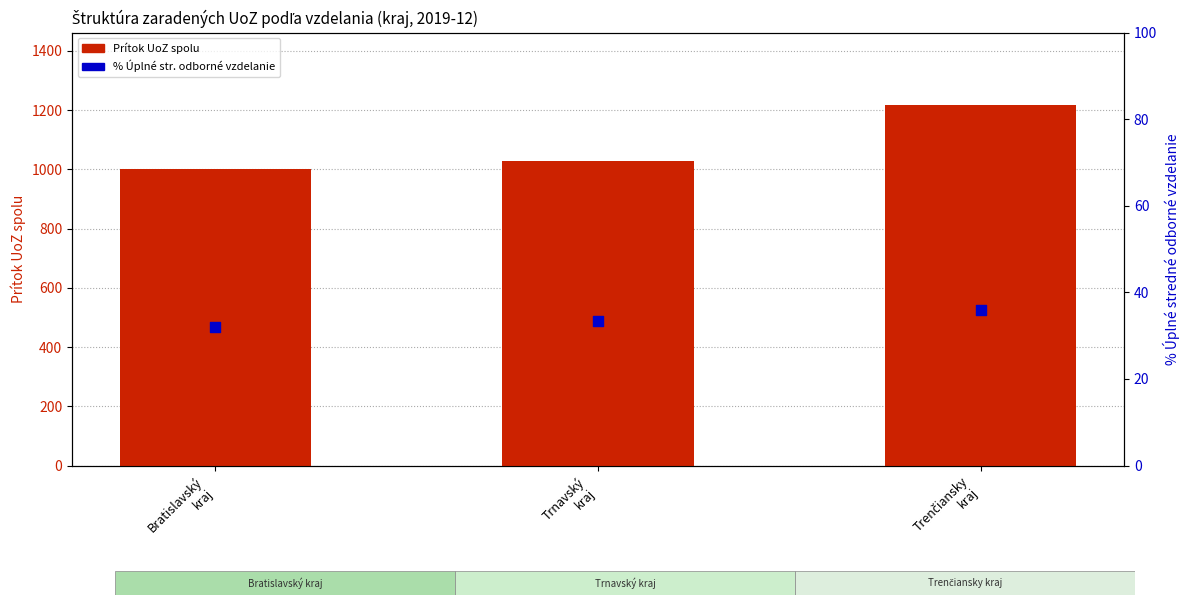

Which series contains the highest Y value?

Prítok UoZ spolu